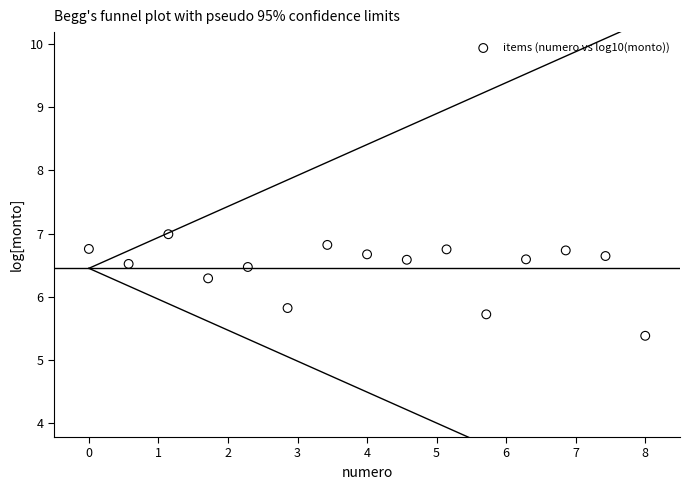

What Y value in the scatter plot is closest to 6?

5.8